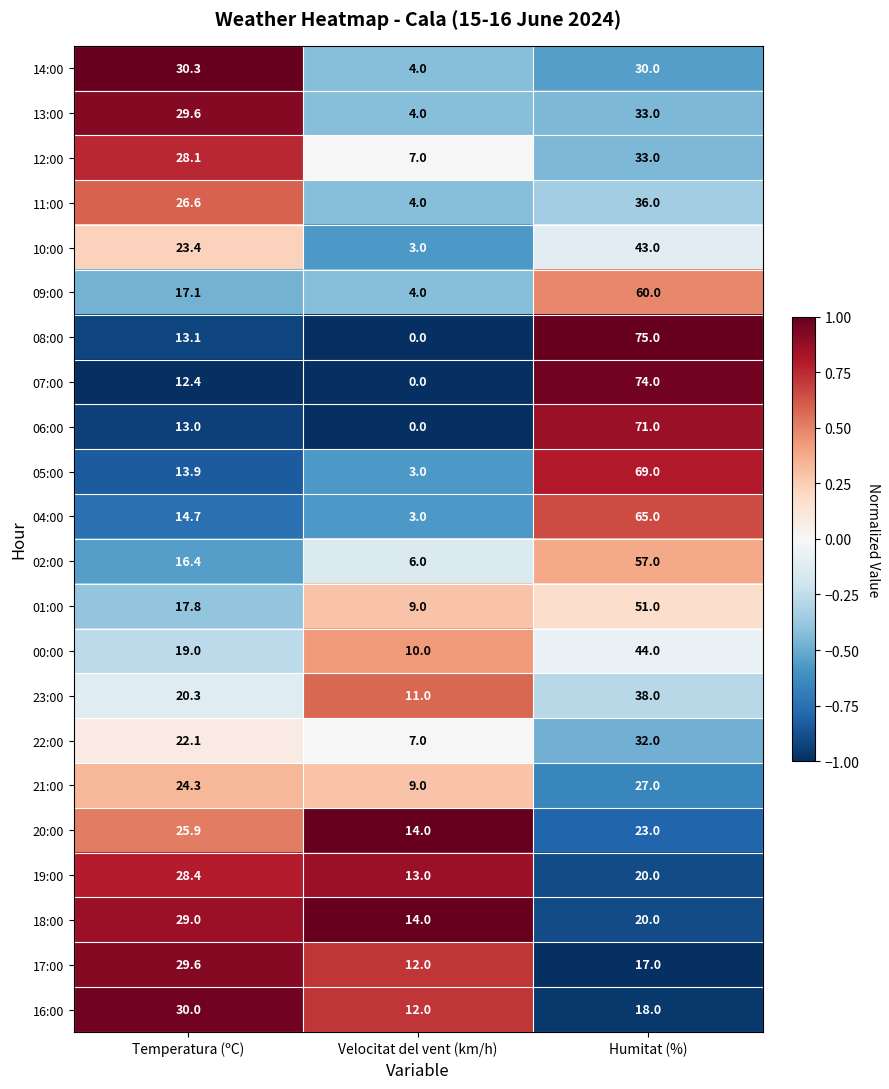

What is the difference between the 10:00 values at Velocitat del vent (km/h) and Humitat (%)?

40.0